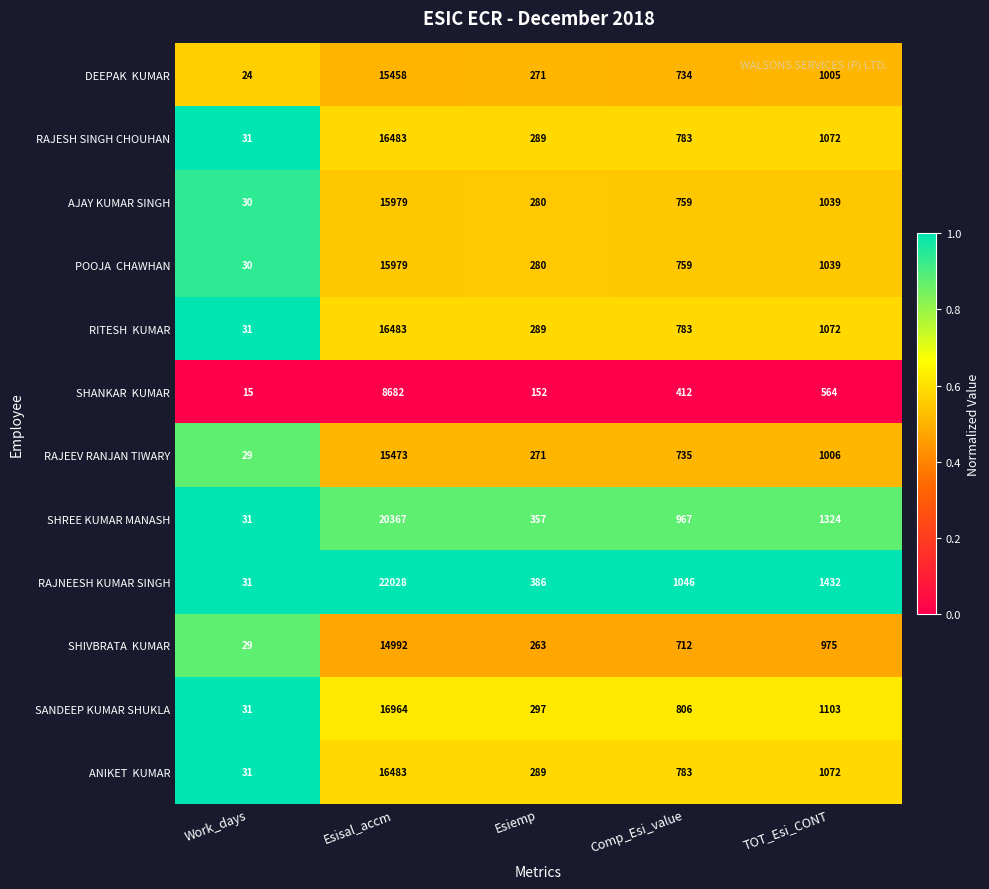

At which label does SANDEEP KUMAR SHUKLA first exceed 806?

Esisal_accm